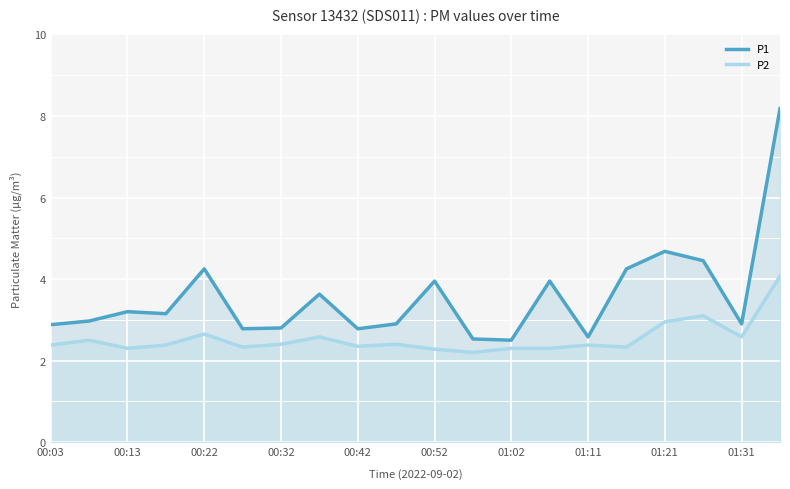

What is the maximum value shown in the chart?

8.2